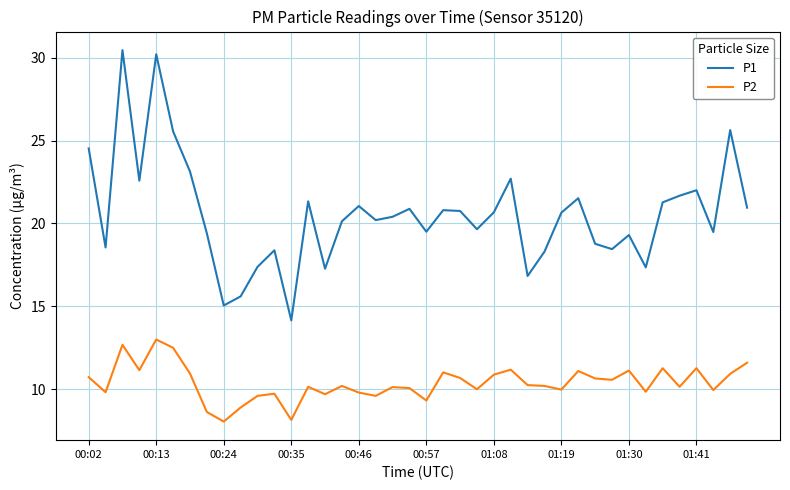

Rank the series by their maximum value, from highest to lowest.

P1, P2